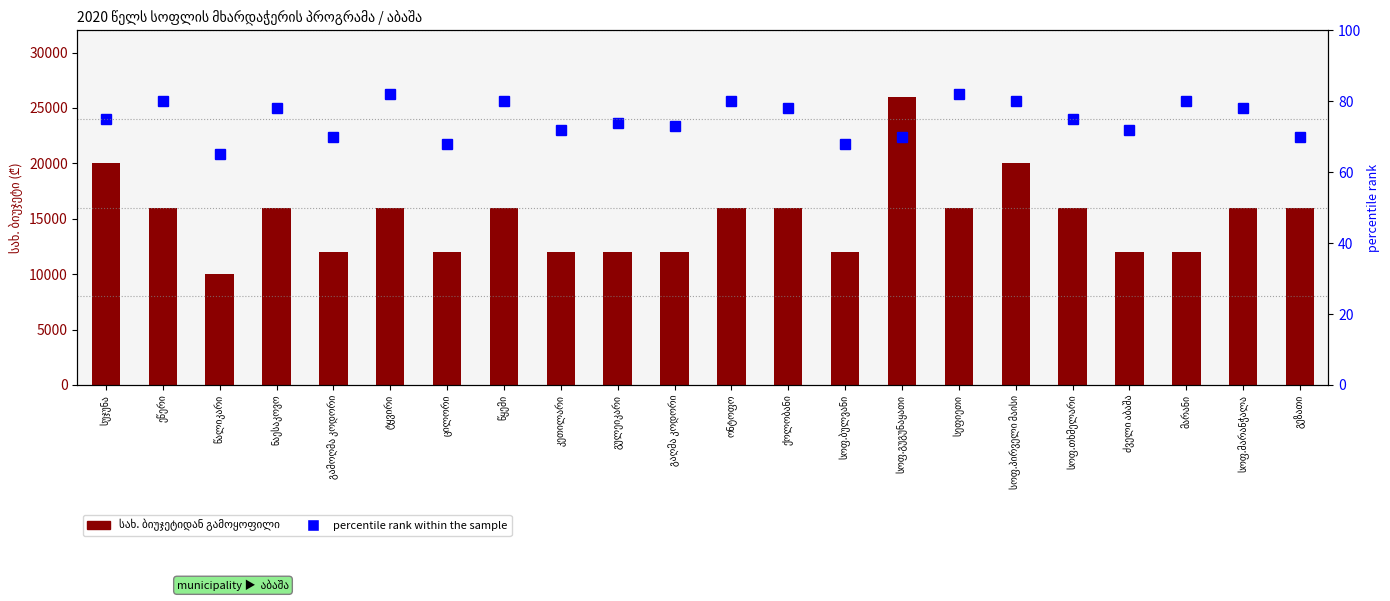

How many data points in სახ. ბიუჯეტიდან გამოყოფილი are above 16000?

3